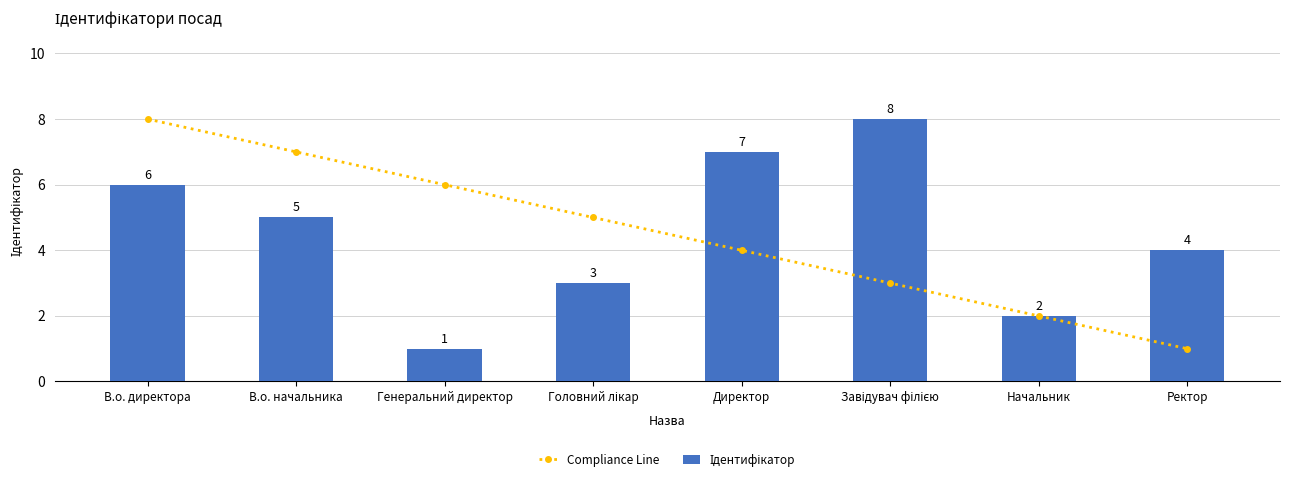

List the series in order of their peak value, lowest first.

Compliance Line, Ідентифікатор